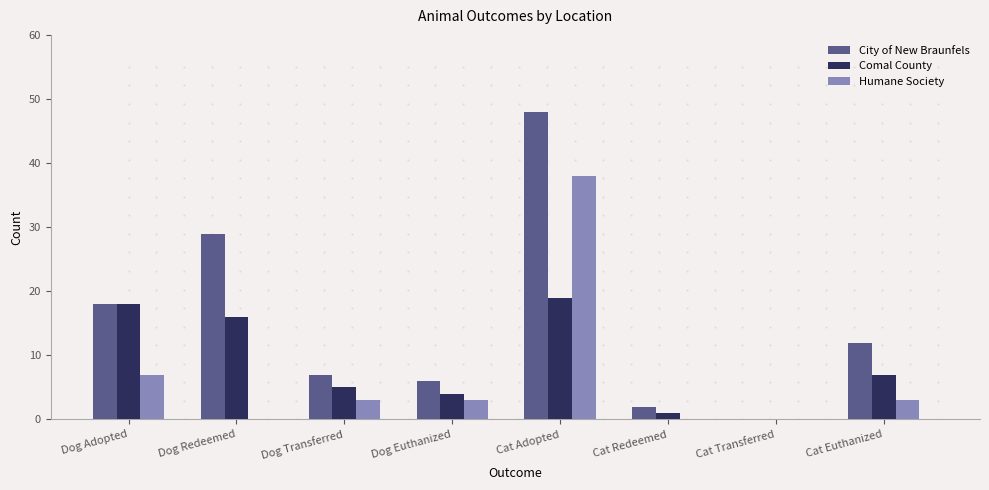

The Humane Society series shows 0 at Cat Redeemed. True or false?

True